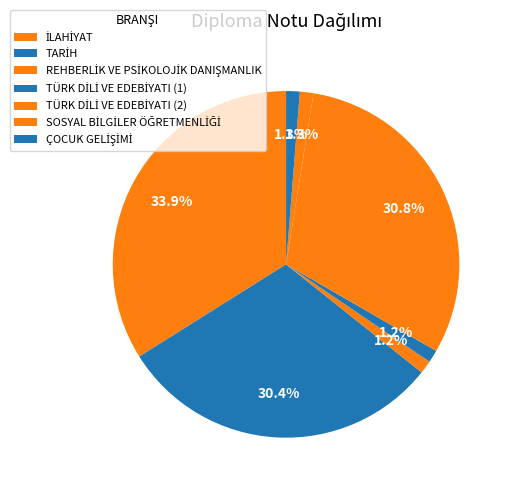

Count the number of slices in the pie.

7